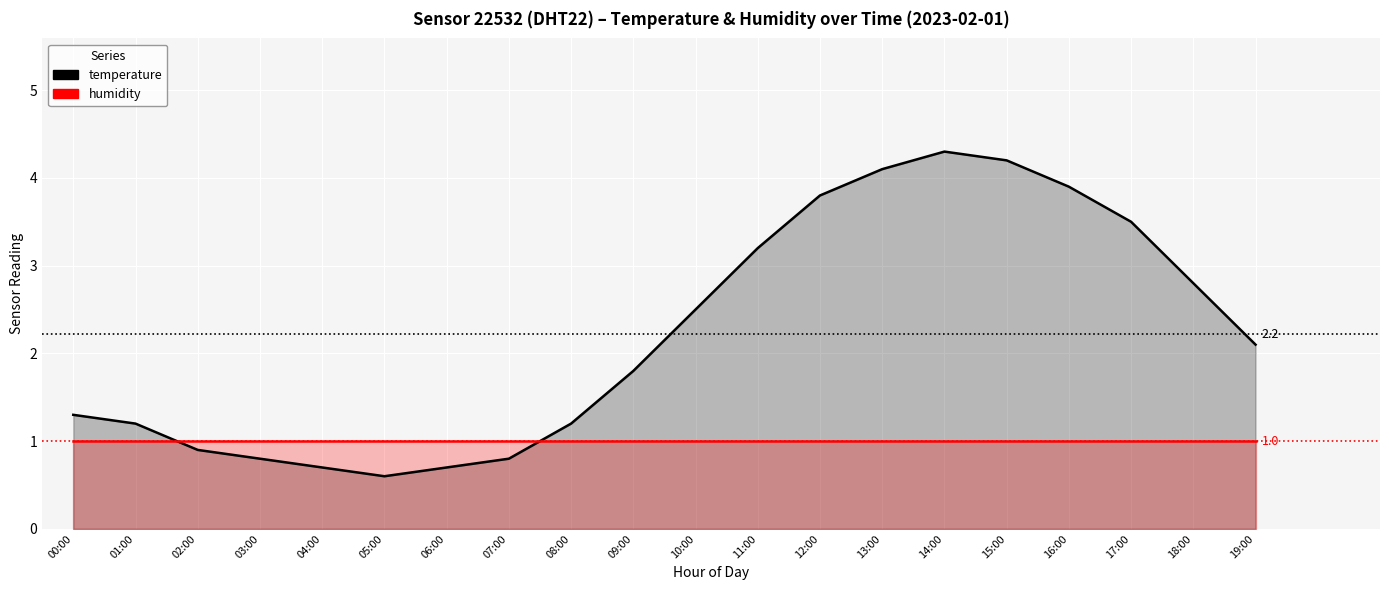

Which series has the widest spread of values?

temperature